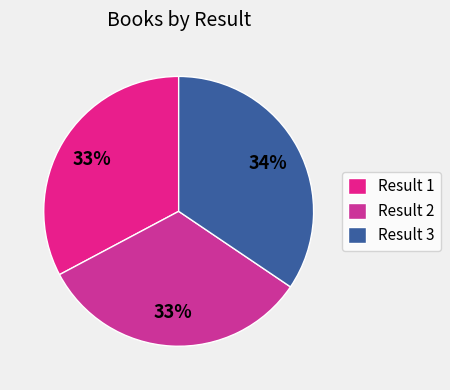

Which category has the biggest portion of the pie?

Result 3